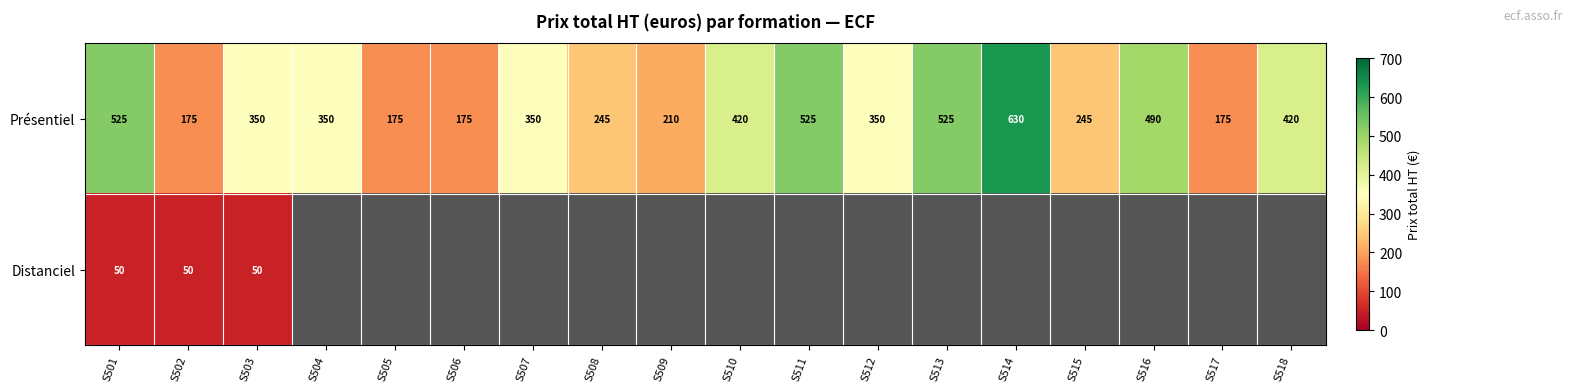

True or false: Présentiel has a value of 175 at S517.

True